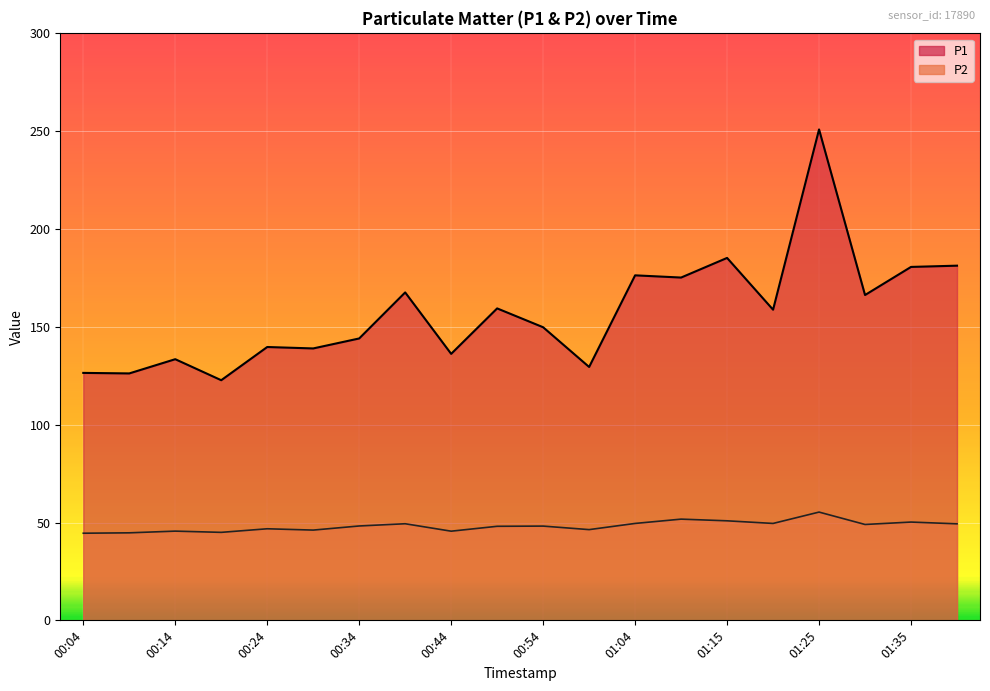

What is the label of the 11th point from the right?

00:49